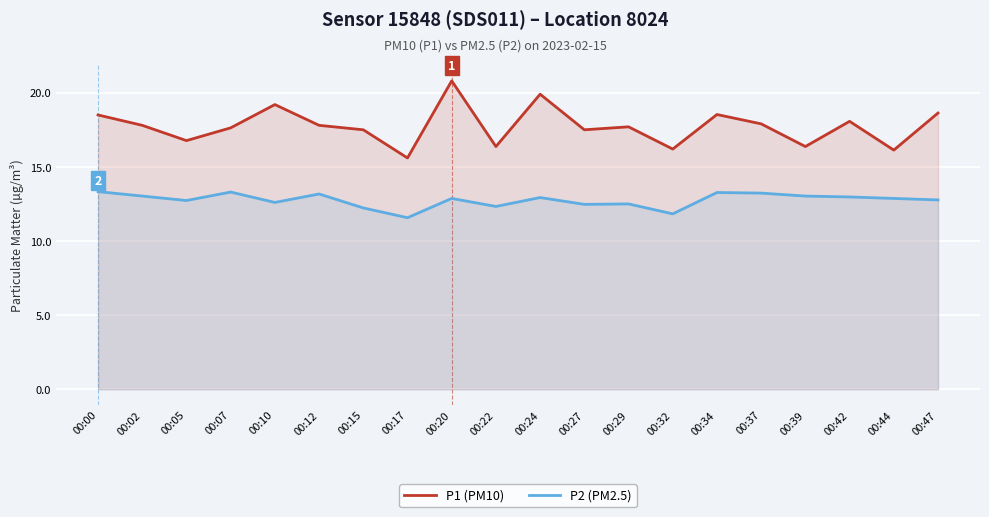

What is the sum of the P2 (PM2.5) values at 00:34 and 00:44?

26.1